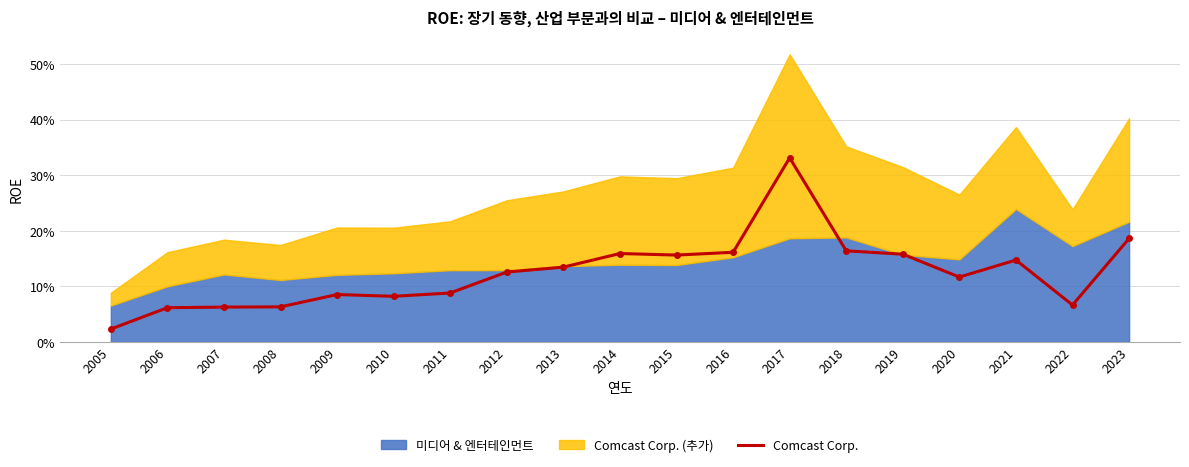

The value at 2013 is 0.1. True or false?

False